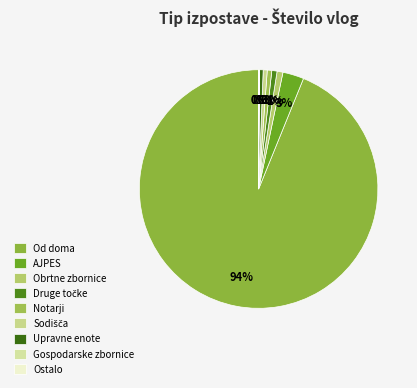

Rank the categories by value from highest to lowest.

Od doma, AJPES, Obrtne zbornice, Druge točke, Notarji, Sodišča, Upravne enote, Gospodarske zbornice, Ostalo